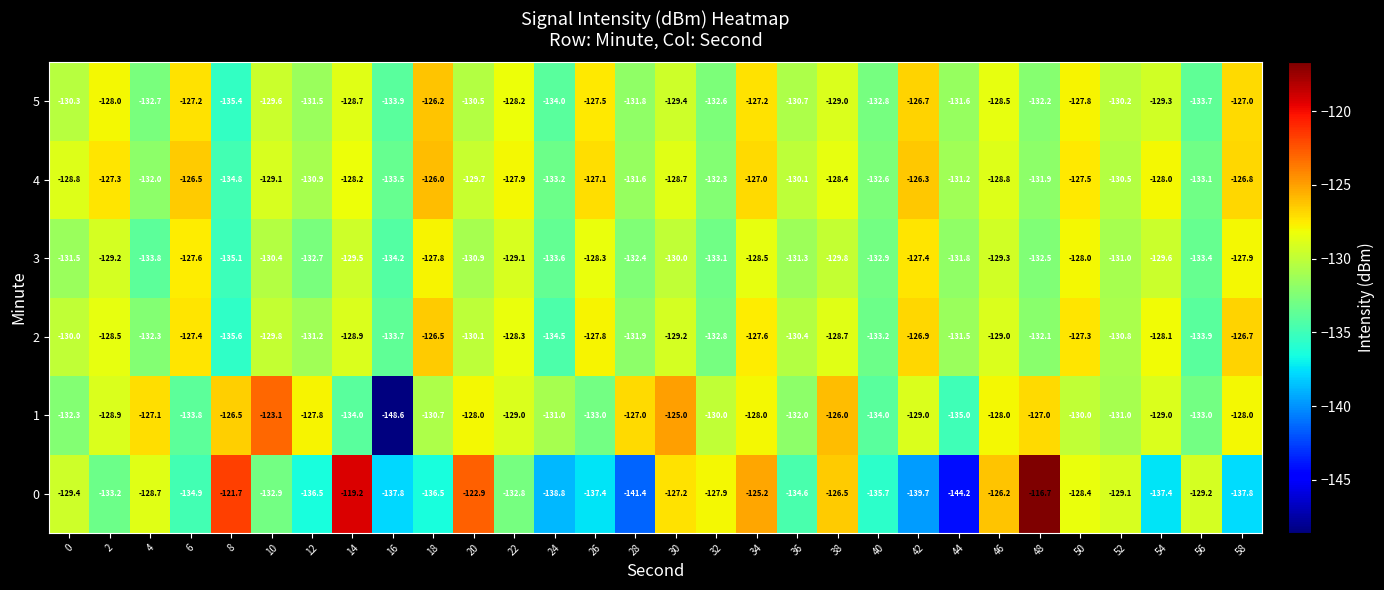

The value of 5 at 18 is -35.5. True or false?

False